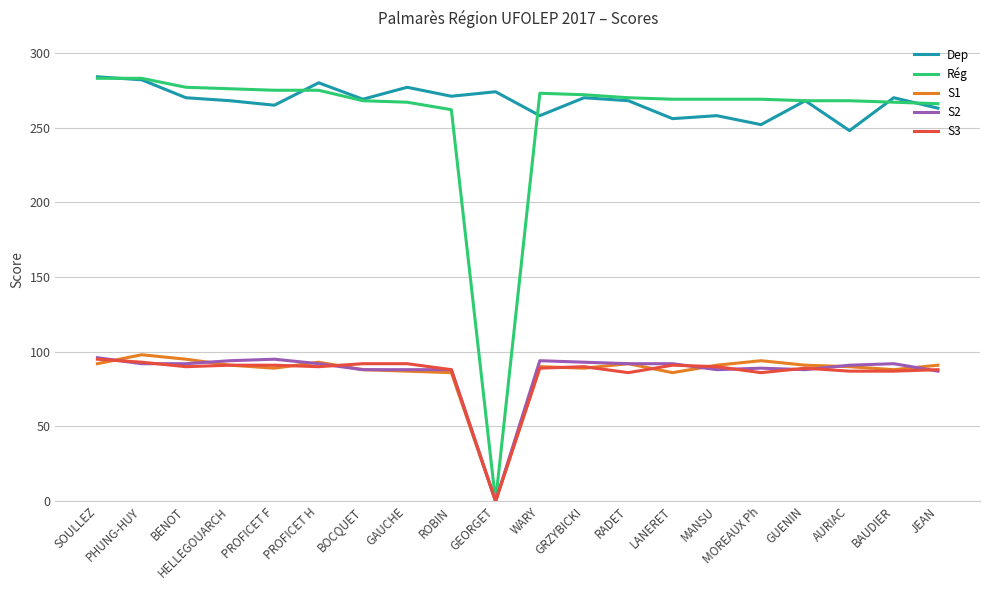

The Rég series shows 276 at HELLEGOUARCH. True or false?

True